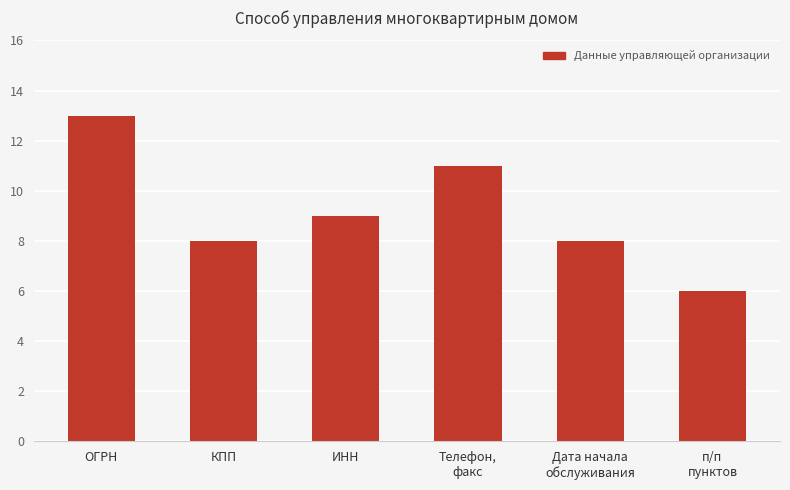

What is the difference between the second highest and minimum values?

5